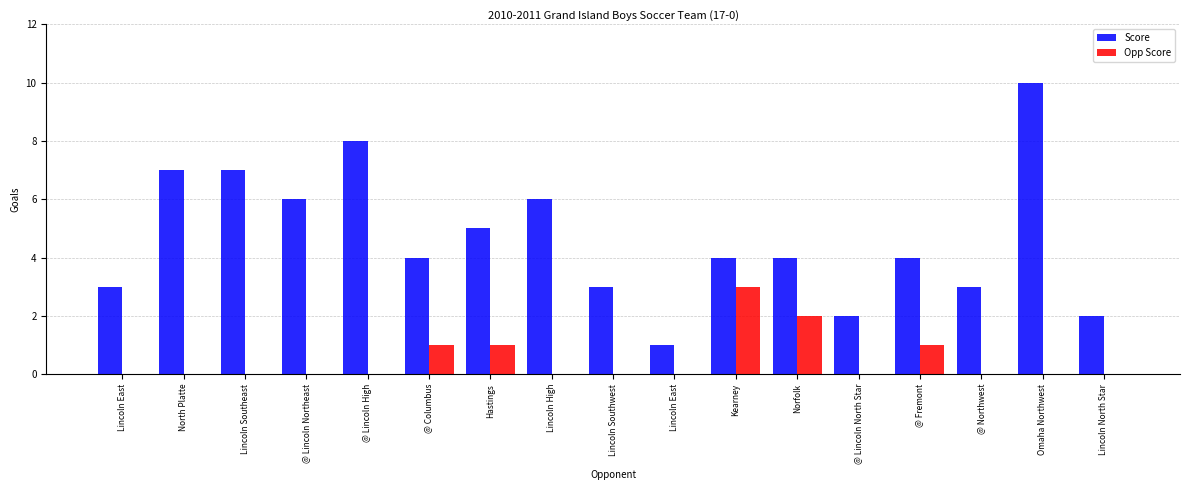

How many distinct data groups are displayed?

2